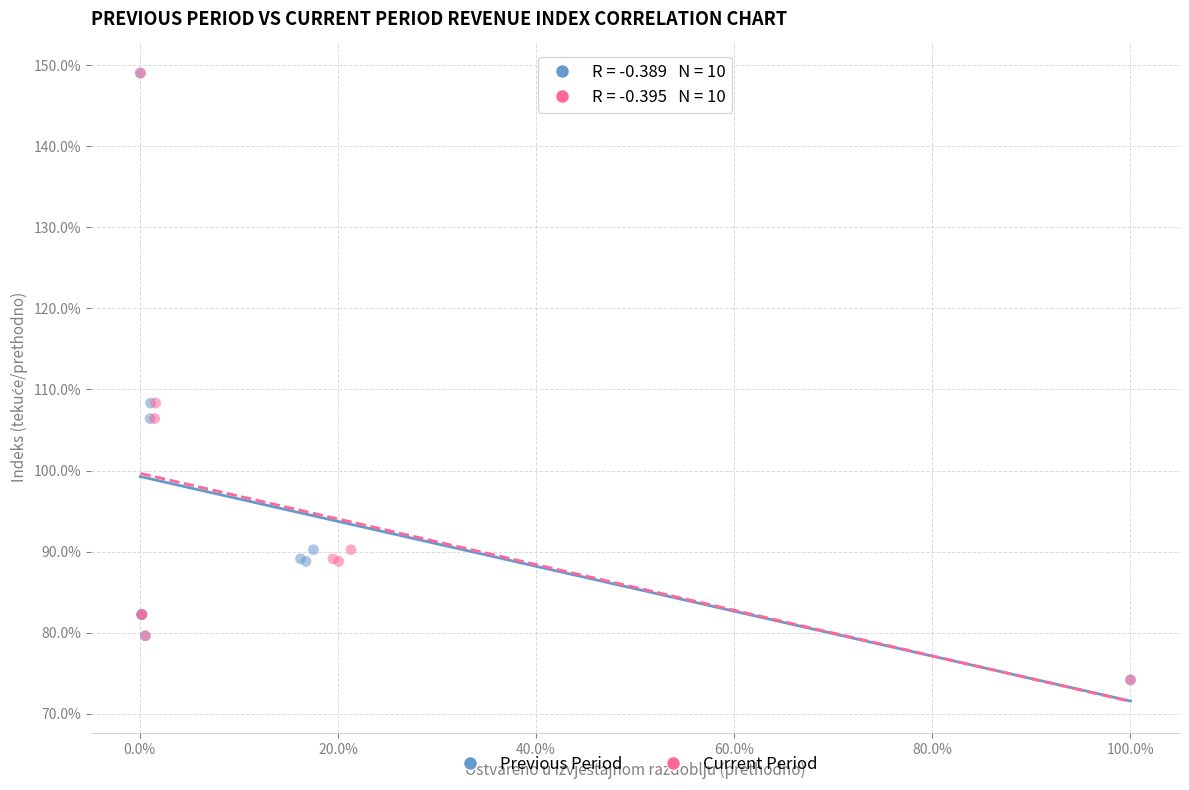

What are all the series names shown in the legend?

Previous Period, Current Period